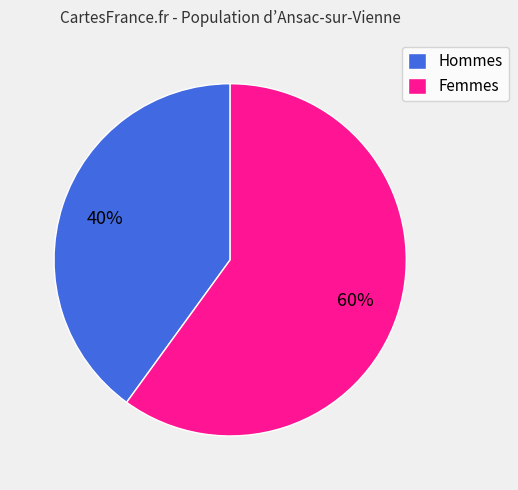

To the nearest percent, what portion does Hommes represent?

40%